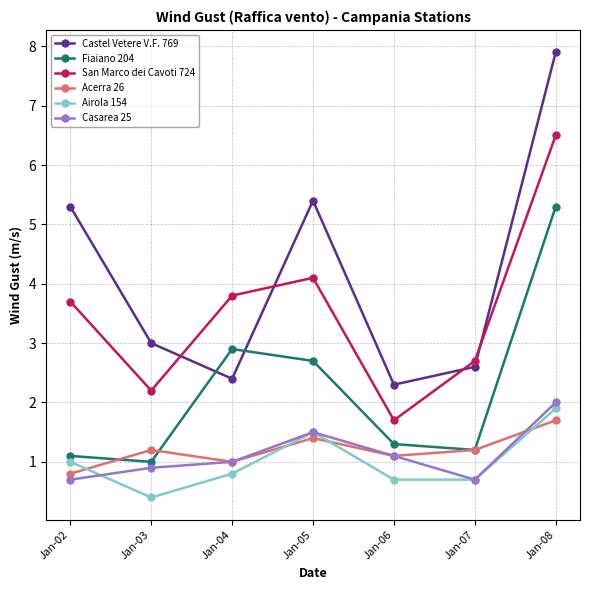

Which series changed the most between Jan-05 and Jan-06?

Castel Vetere V.F. 769